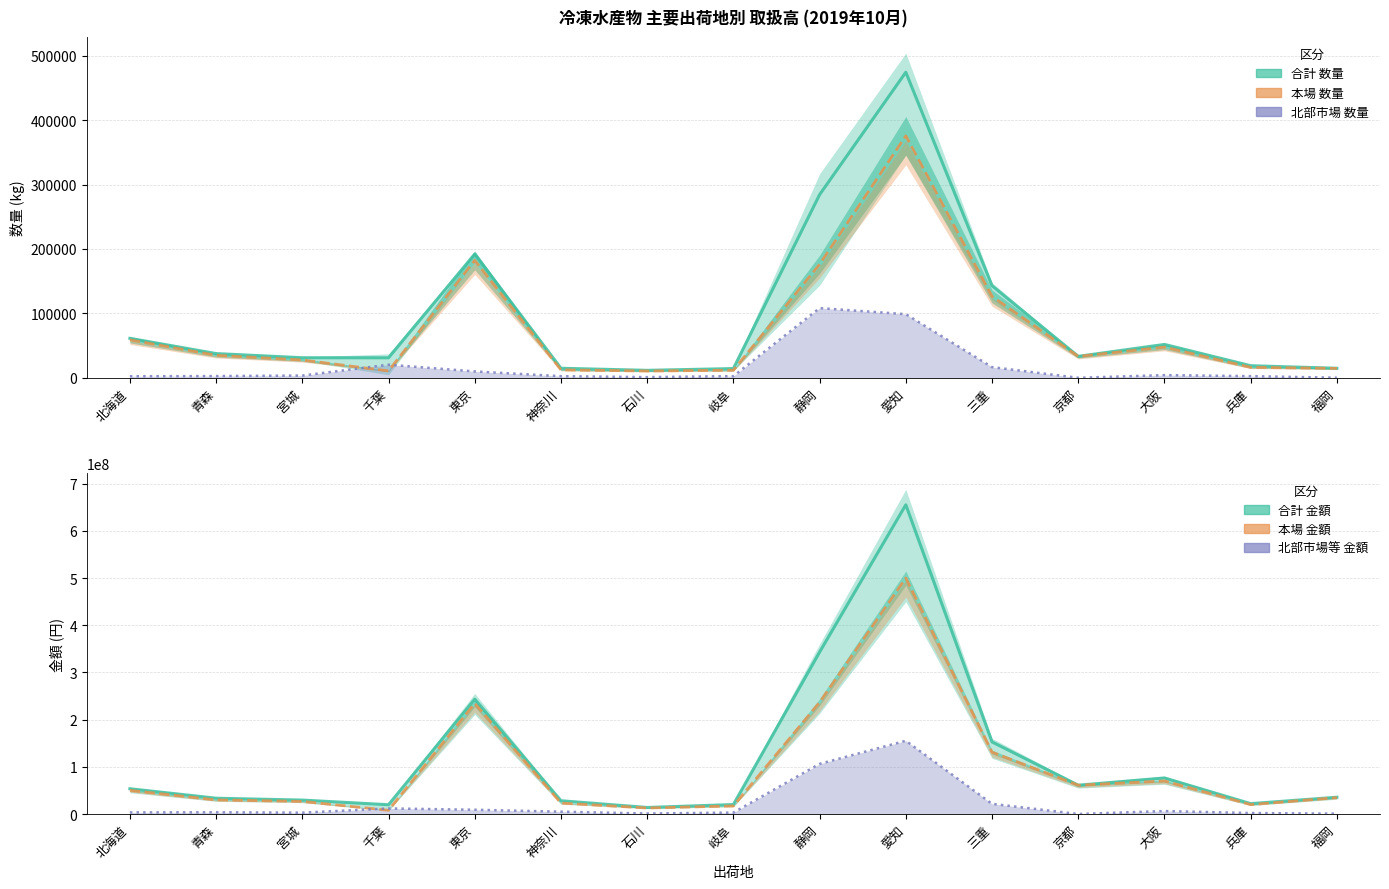

Which series has the widest spread of values?

合計 金額